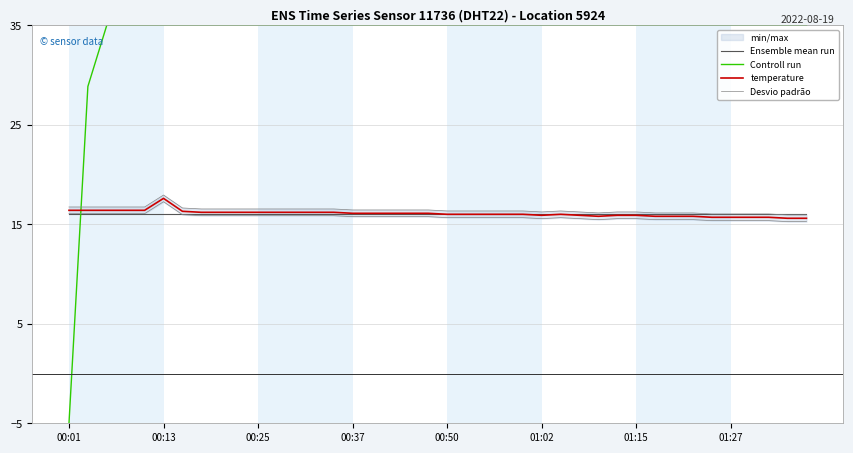

How many lines are shown in the chart?

4